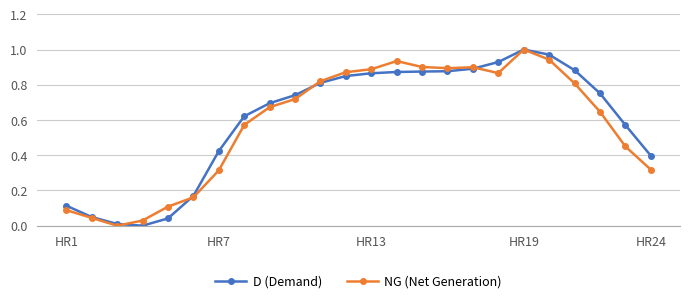

True or false: NG (Net Generation) has more than 0 points higher than both neighbors.

True